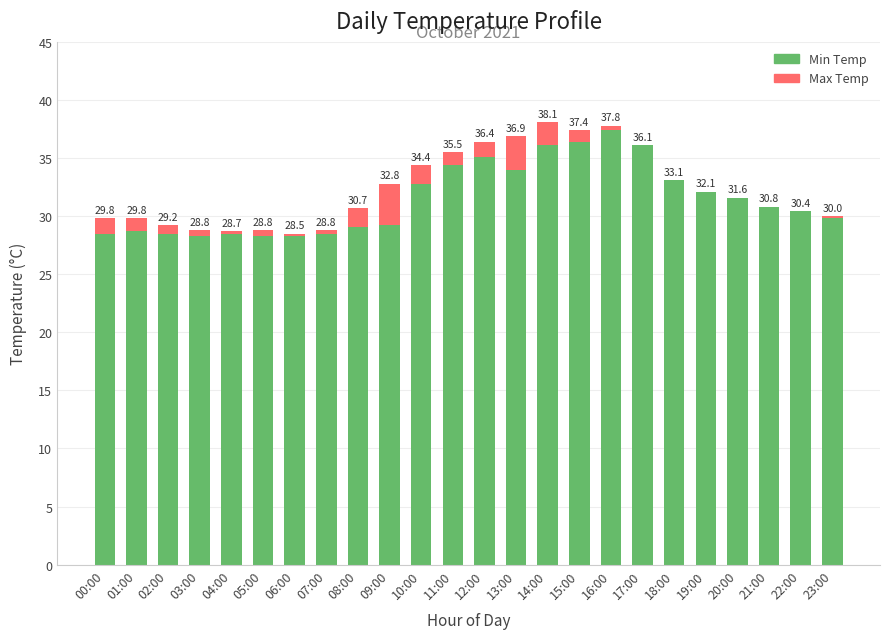

The value of Min Temp at 11:00 is 21.0. True or false?

False